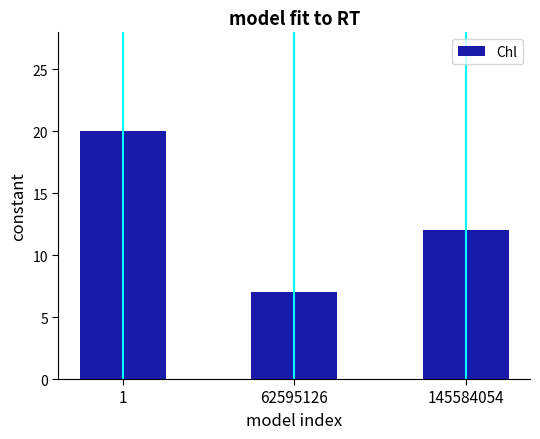

Reading right to left, list all the values displayed in this chart.

12	7	20